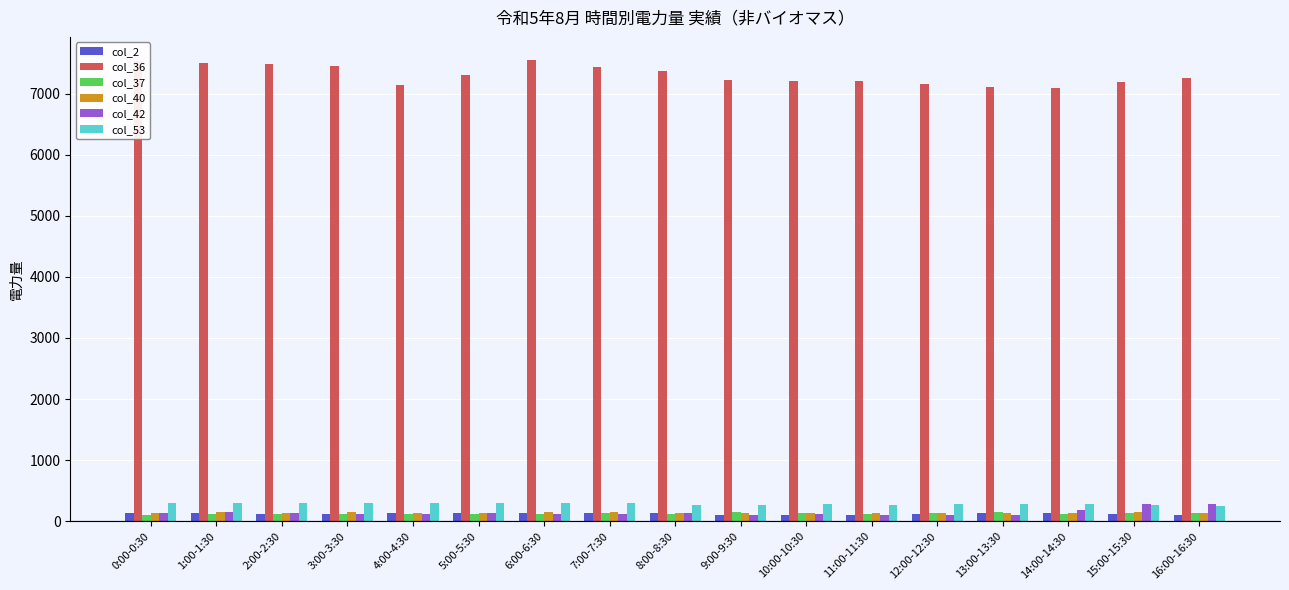

What are all the series names shown in the legend?

col_2, col_36, col_37, col_40, col_42, col_53